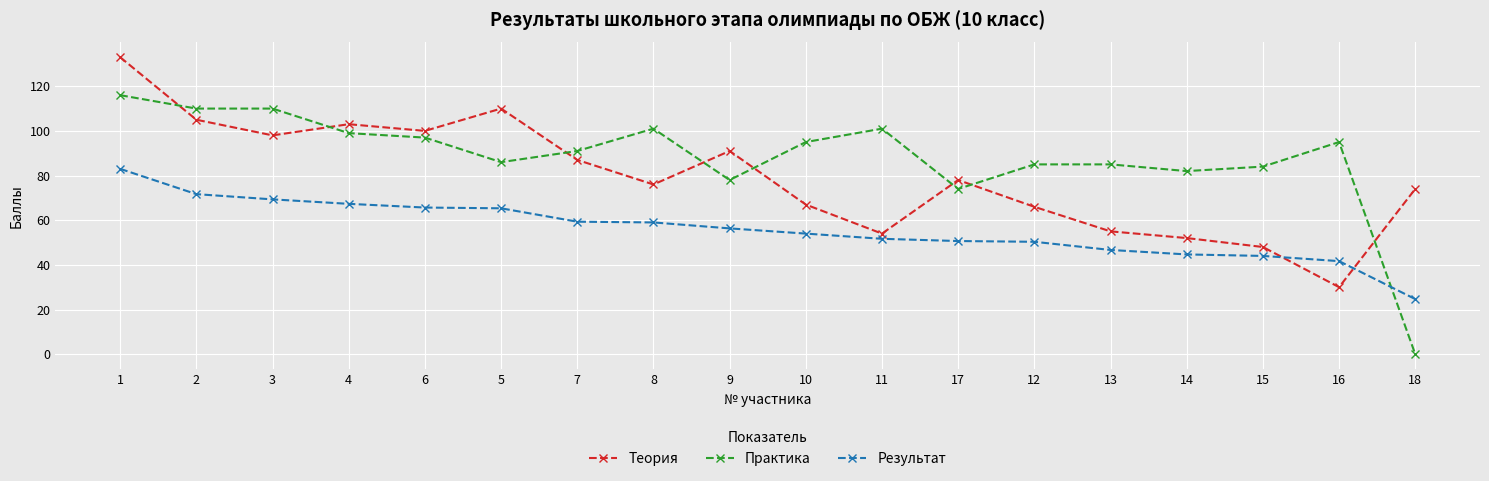

Between which two adjacent categories do Результат and Теория first intersect?

15 and 16